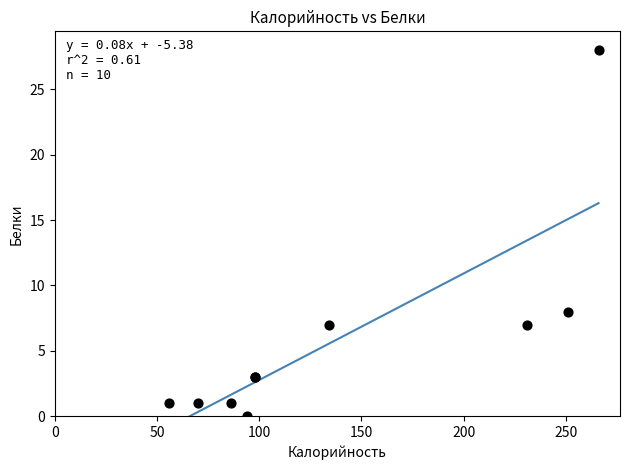

What Y value in the scatter plot is closest to 14?

8